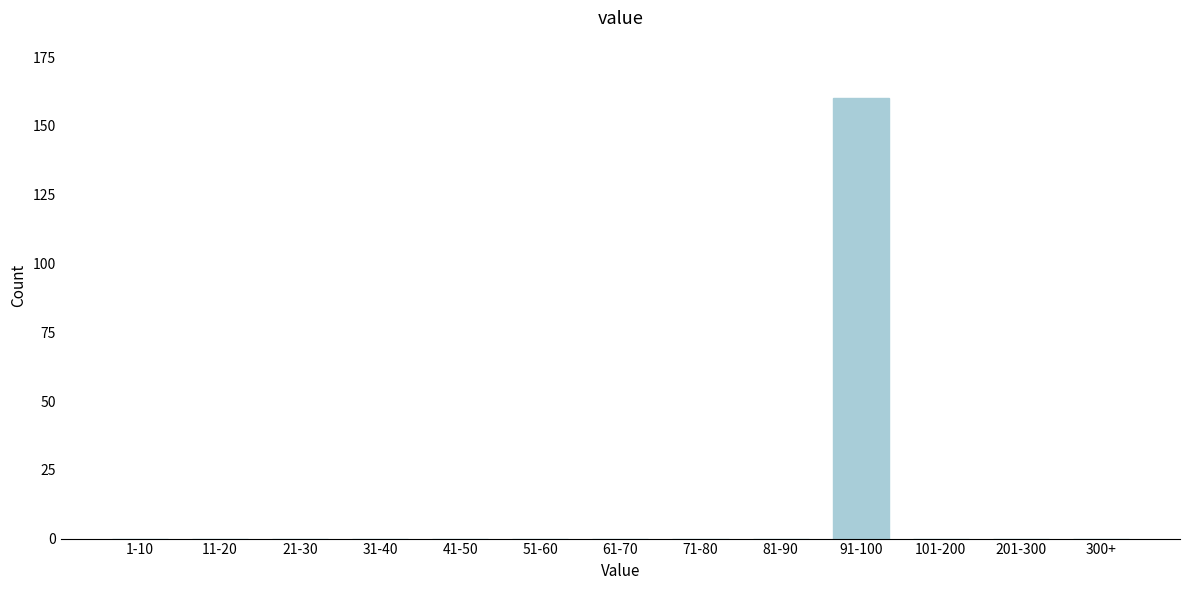

Reading left to right, list all the values displayed in this chart.

1-10=0	11-20=0	21-30=0	31-40=0	41-50=0	51-60=0	61-70=0	71-80=0	81-90=0	91-100=160	101-200=0	201-300=0	300+=0